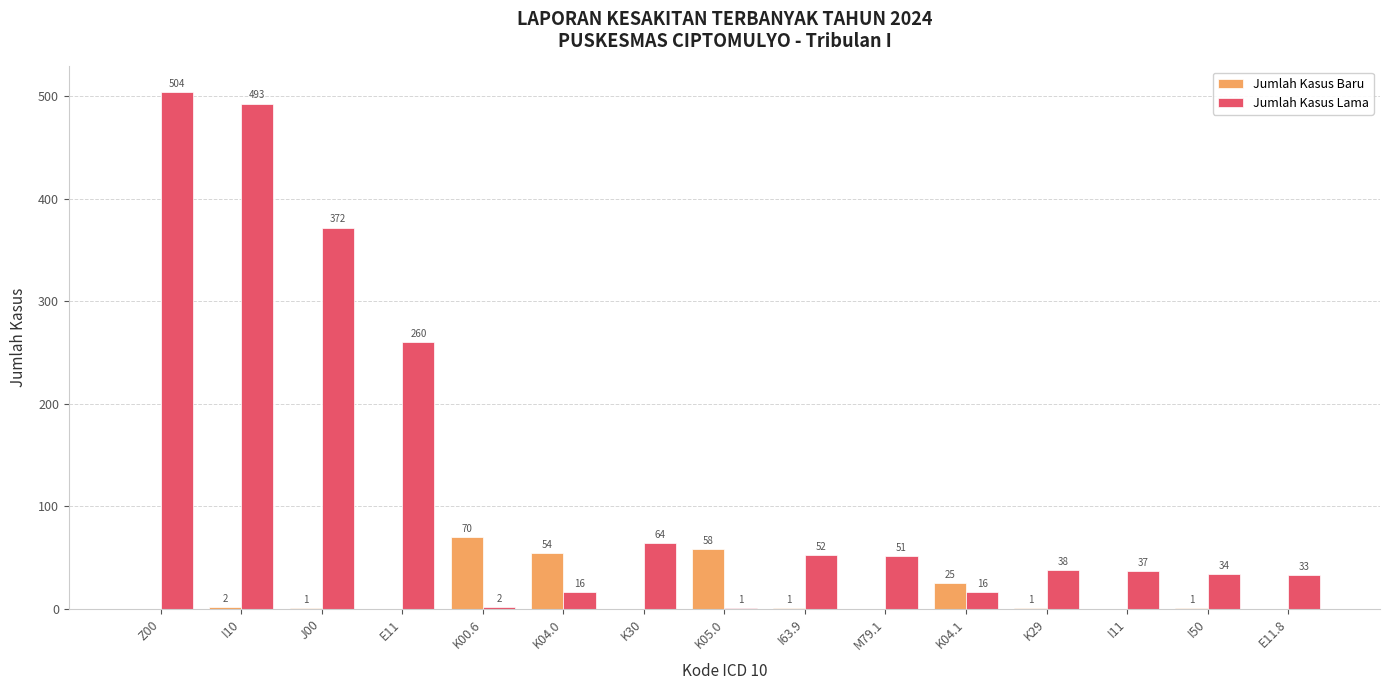

Which series changed the most between M79.1 and I11?

Jumlah Kasus Lama